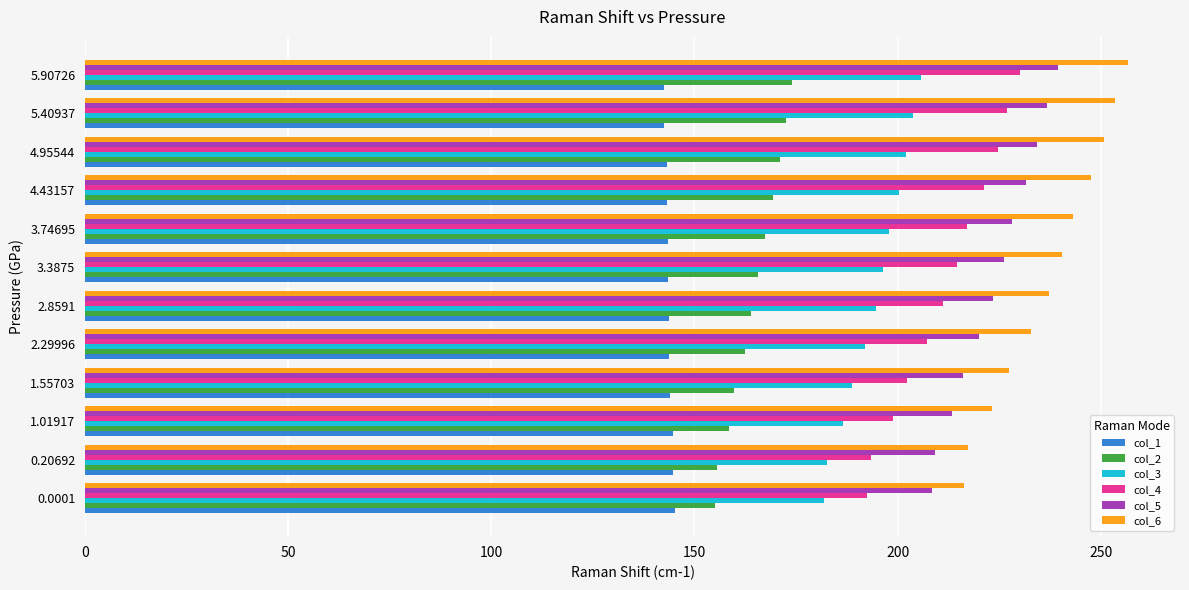

Count the number of categories in the chart.

12